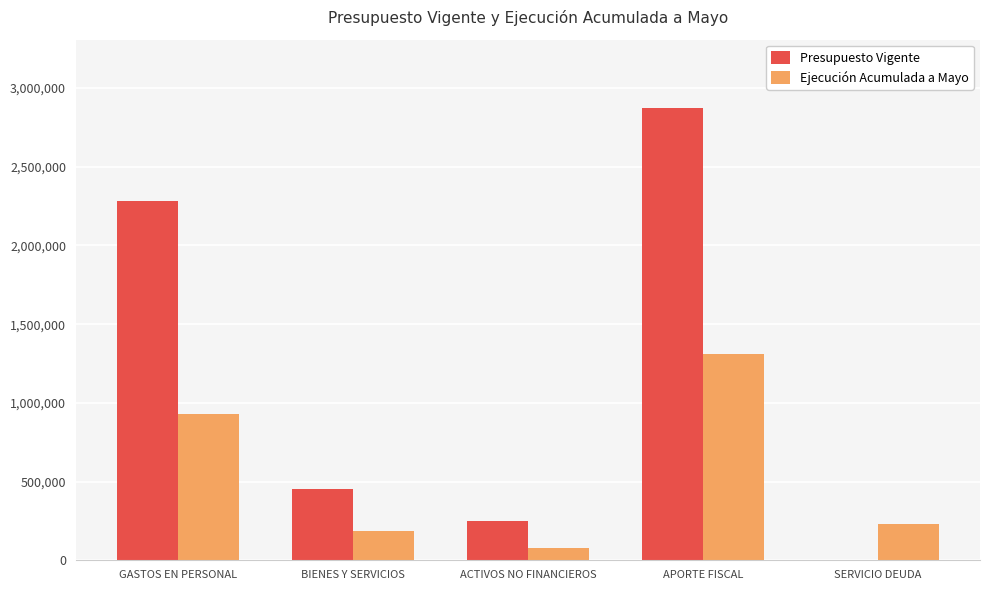

Which series changed the most between BIENES Y SERVICIOS and ACTIVOS NO FINANCIEROS?

Presupuesto Vigente